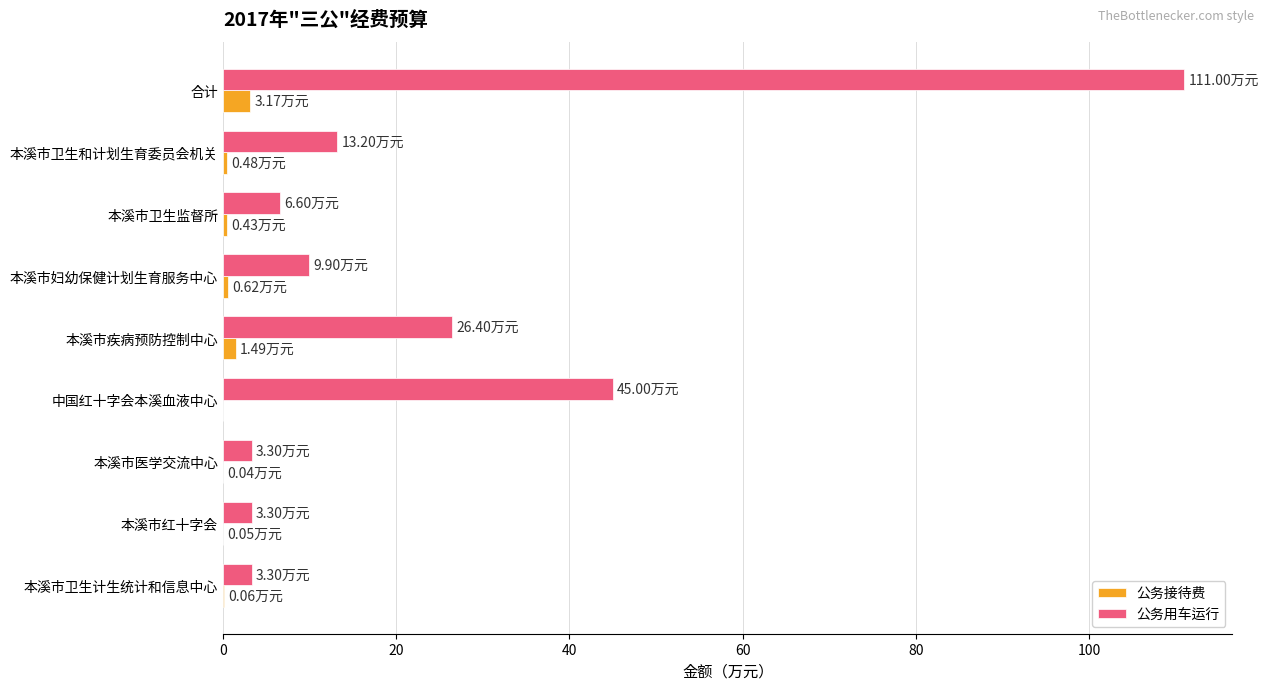

Count the number of categories in the chart.

9